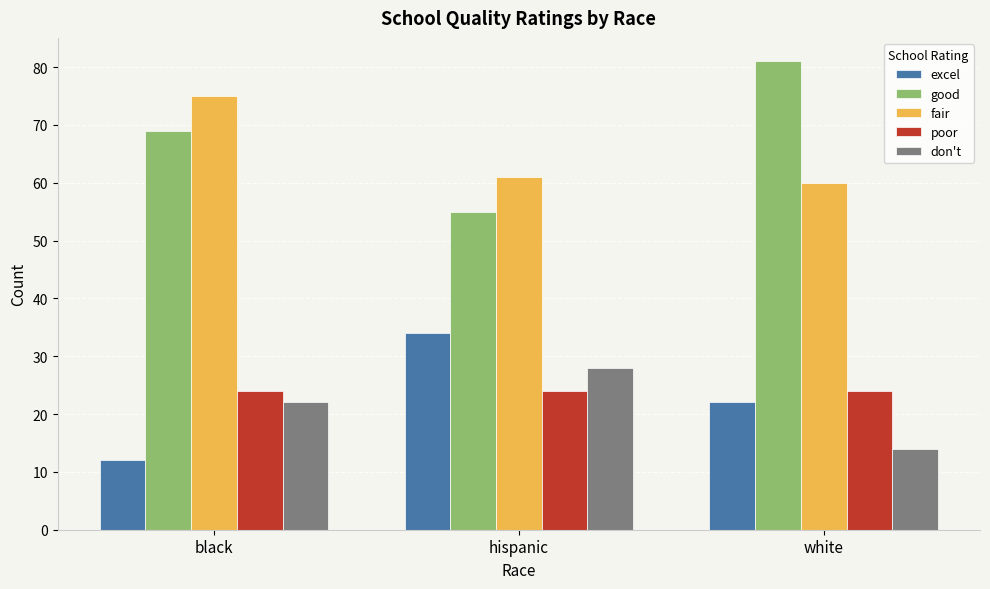

What are all the series names shown in the legend?

excel, good, fair, poor, don't